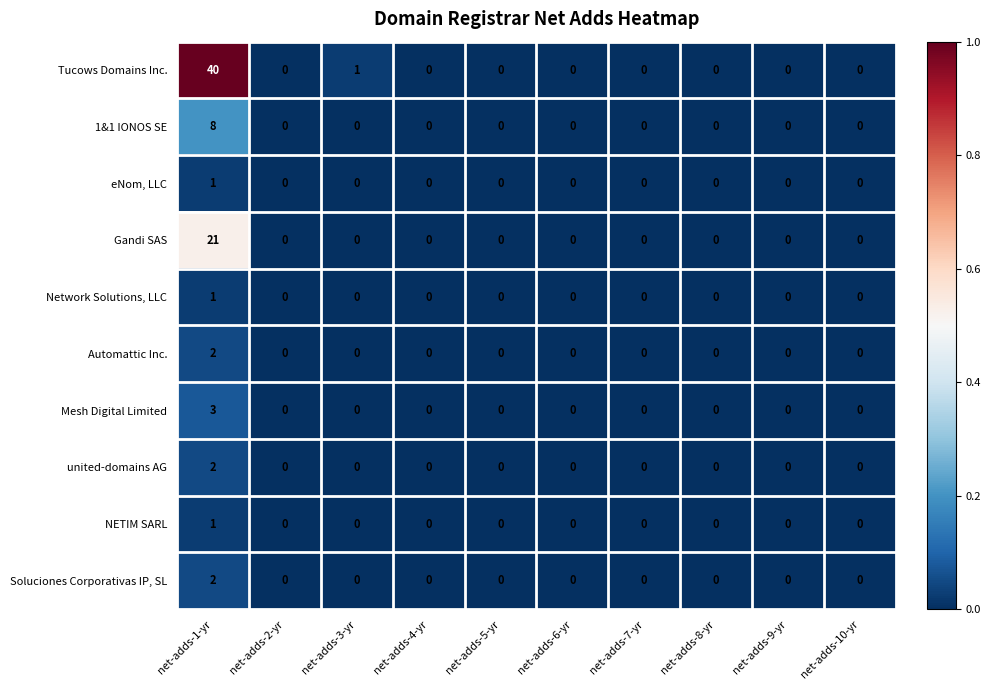

True or false: Mesh Digital Limited has a value of 0 at net-adds-3-yr.

True